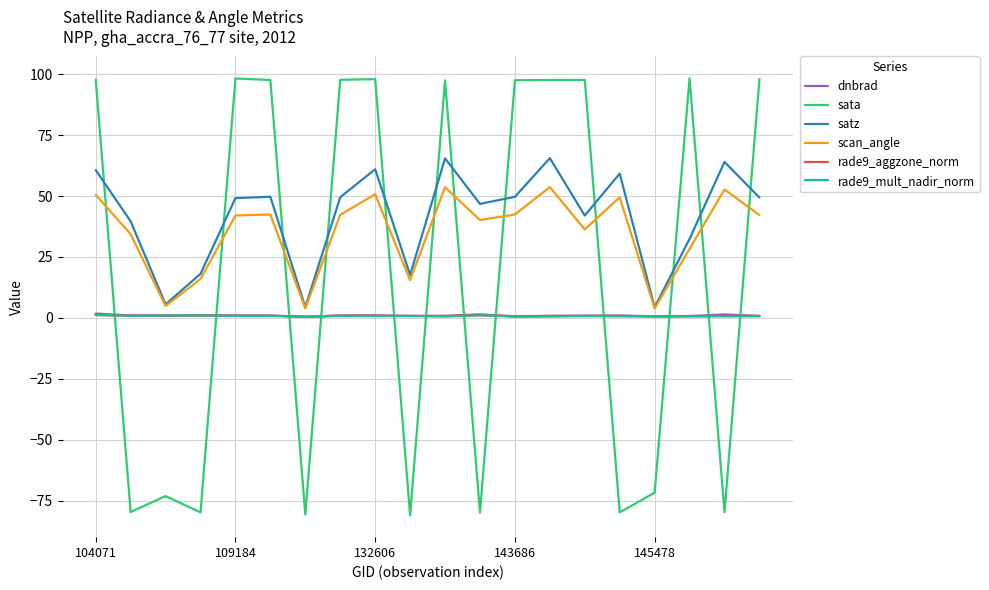

What are all the series names shown in the legend?

dnbrad, sata, satz, scan_angle, rade9_aggzone_norm, rade9_mult_nadir_norm